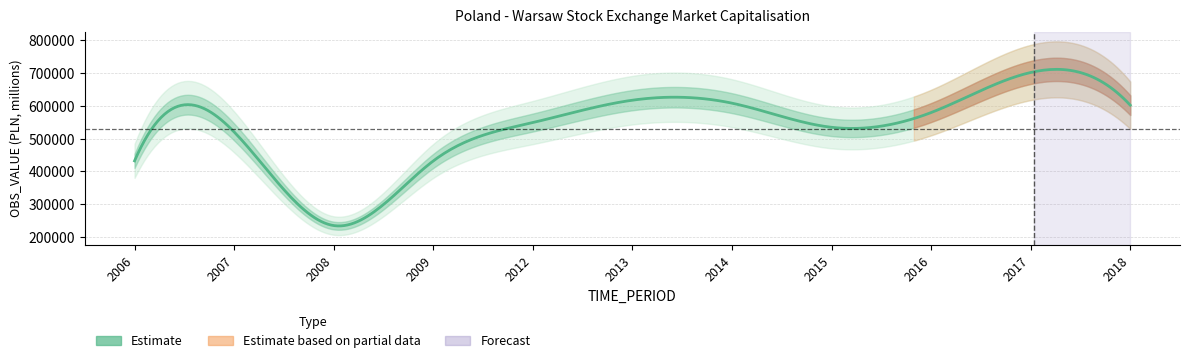

Reading left to right, what are all the values shown in this chart?

432257.3	520458.7	235043.4	432006.6	549061.2	617207.1	608174.9	534601.1	579492.9	701673.0	602050.6